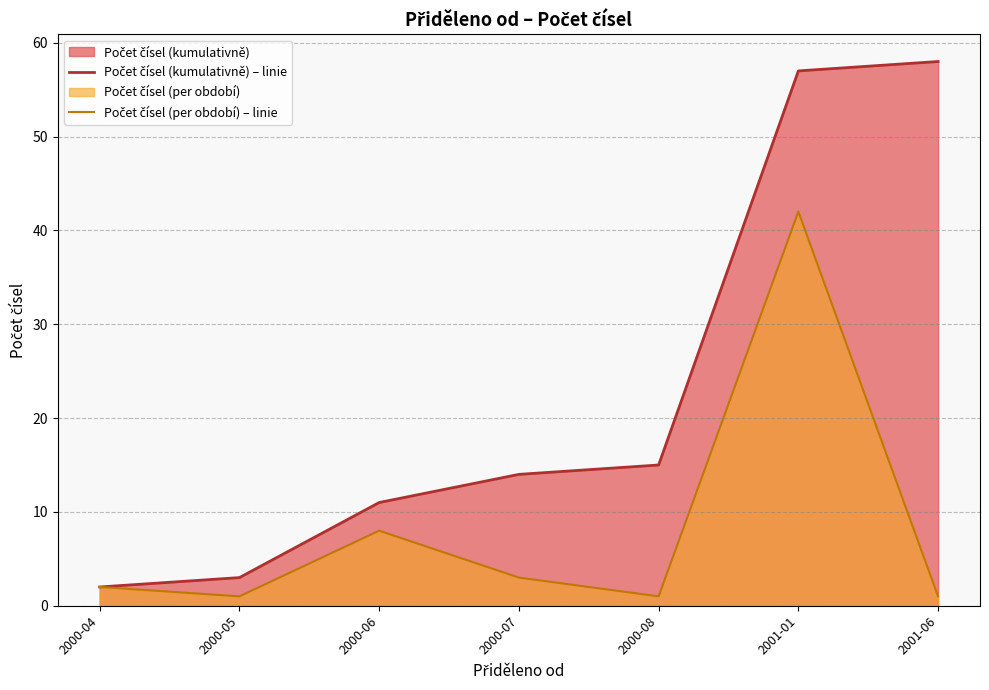

How many distinct data groups are displayed?

2